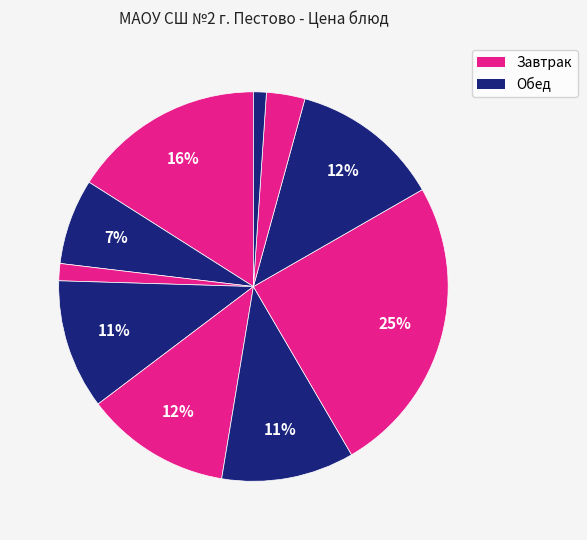

How many slices are in this pie chart?

10